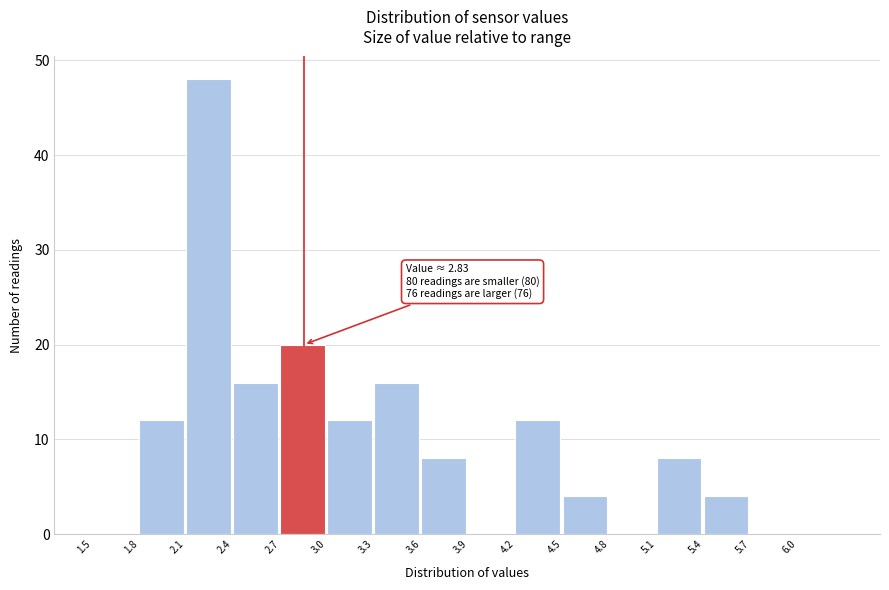

Over which range of the x-axis is the bar tallest?

2.1 to 2.4